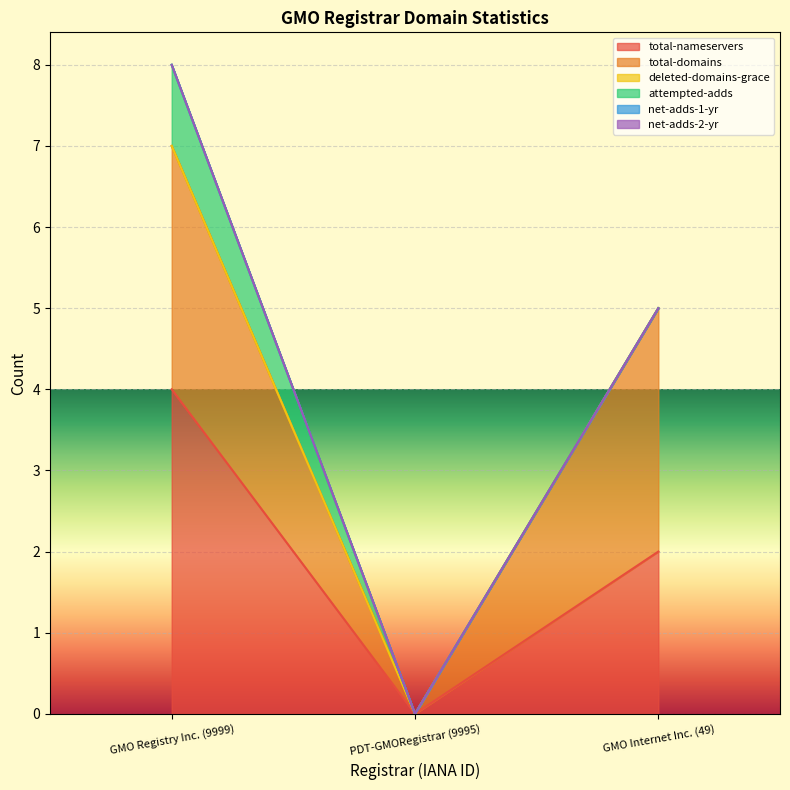

Reading left to right, list all the values displayed in this chart.

total-nameservers: GMO Registry Inc. (9999)=4	PDT-GMORegistrar (9995)=0	GMO Internet Inc. (49)=2
total-domains: GMO Registry Inc. (9999)=3	PDT-GMORegistrar (9995)=0	GMO Internet Inc. (49)=3
deleted-domains-grace: GMO Registry Inc. (9999)=0	PDT-GMORegistrar (9995)=0	GMO Internet Inc. (49)=0
attempted-adds: GMO Registry Inc. (9999)=1	PDT-GMORegistrar (9995)=0	GMO Internet Inc. (49)=0
net-adds-1-yr: GMO Registry Inc. (9999)=0	PDT-GMORegistrar (9995)=0	GMO Internet Inc. (49)=0
net-adds-2-yr: GMO Registry Inc. (9999)=0	PDT-GMORegistrar (9995)=0	GMO Internet Inc. (49)=0